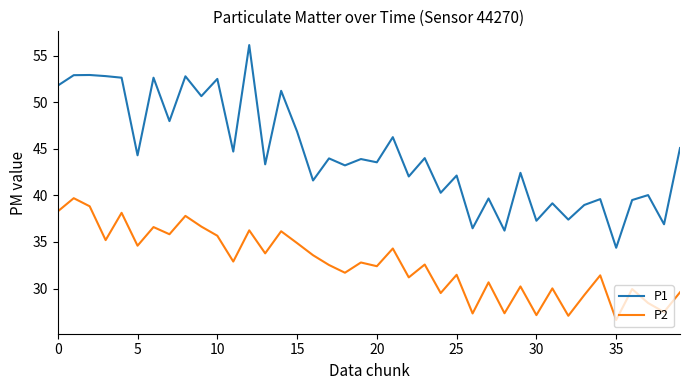

What is the highest value of the P1 series?

56.1